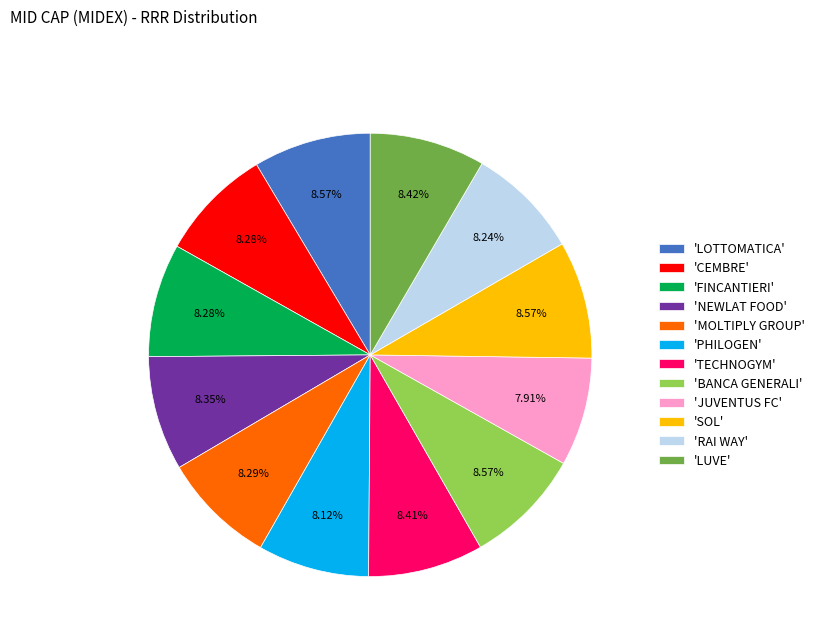

Is there a majority slice in this chart?

No